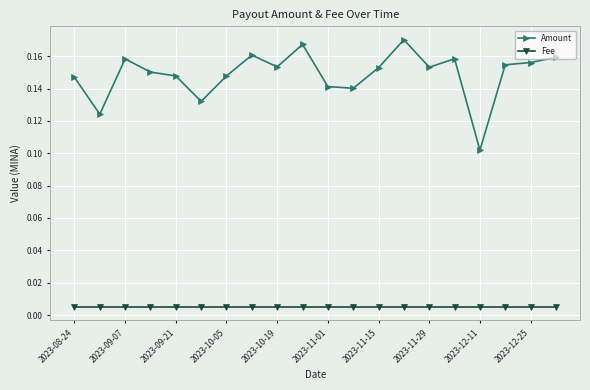

Which series has the largest total across all categories?

Amount